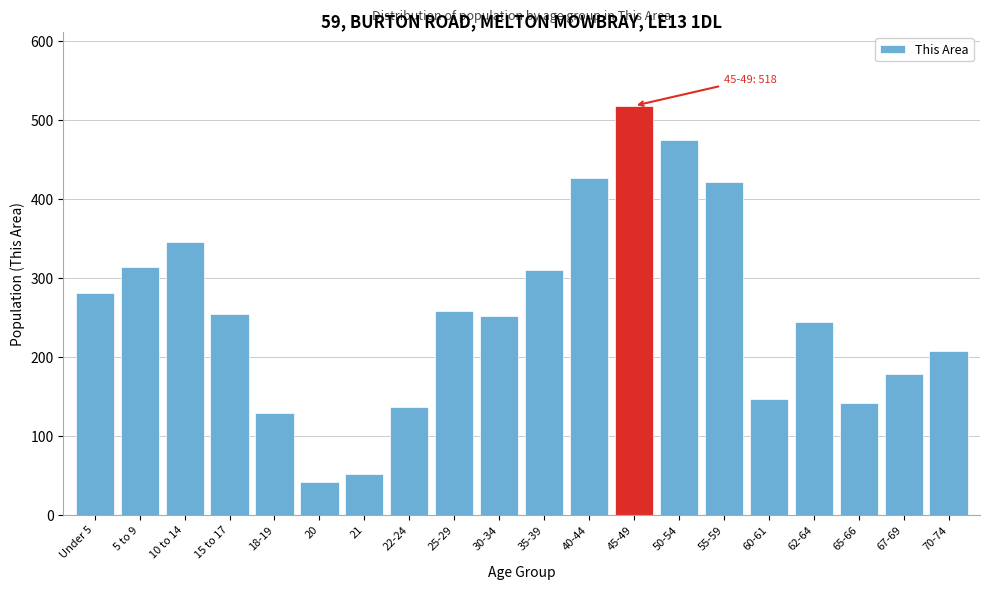

What is the change in value from 35-39 to 67-69?

-132